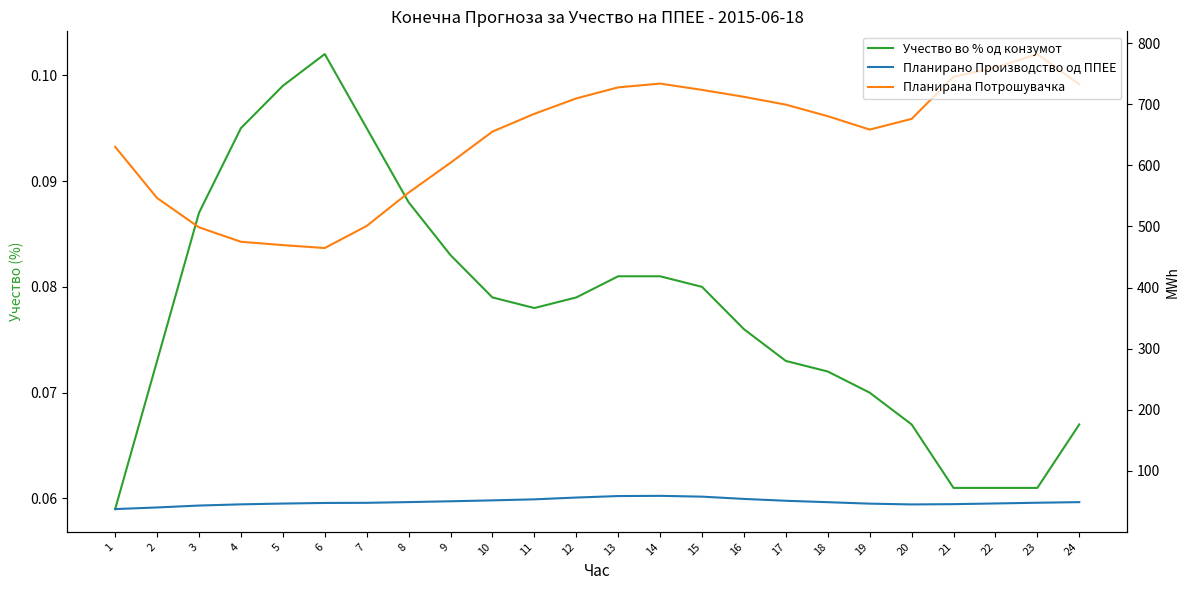

At which label is Планирано Производство од ППЕЕ closest to 48?

23